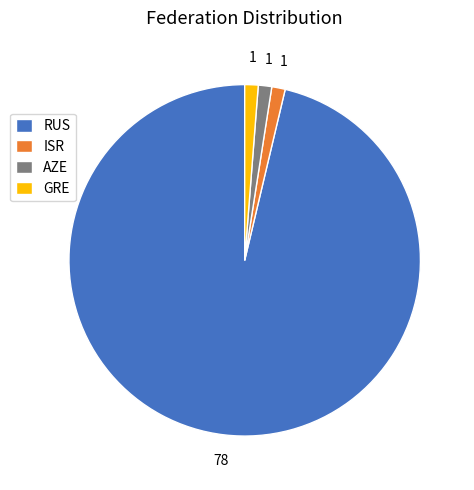

Is the sum of GRE and ISR greater than half?

No